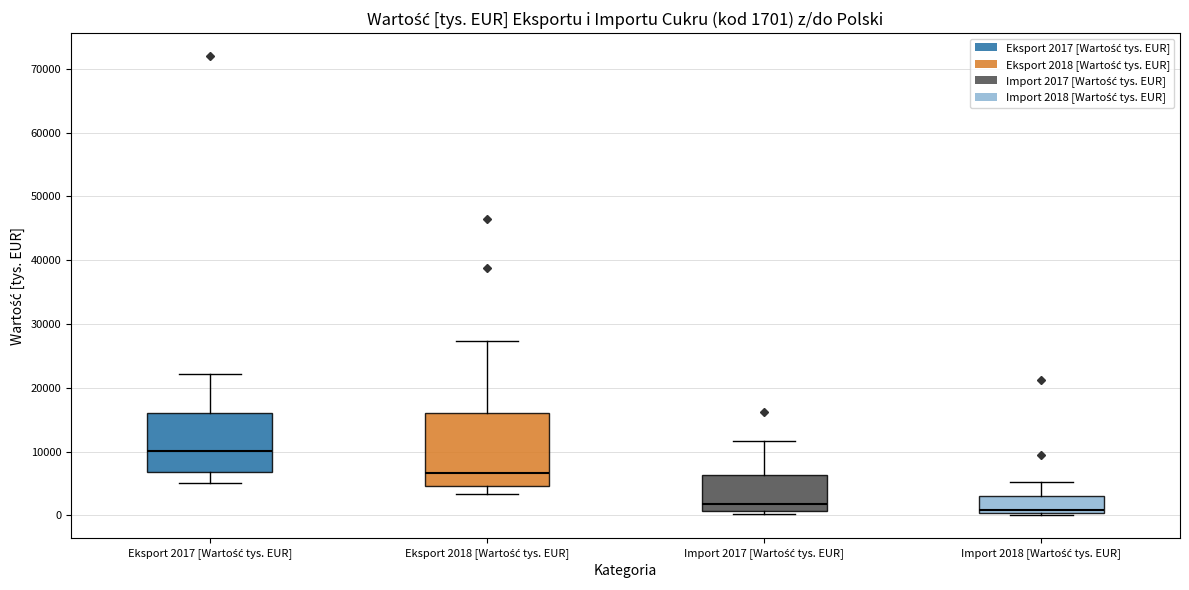

Comparing the boxes themselves (not the whiskers), which one is the tallest?

Eksport 2018 [Wartość tys. EUR]